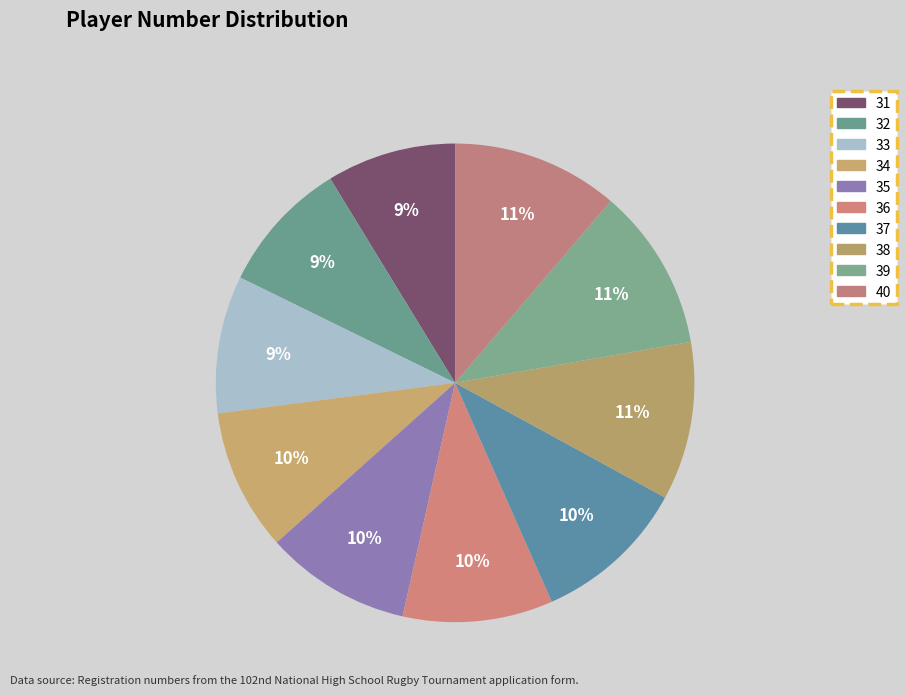

What portion of the pie excludes 35?

90.1%